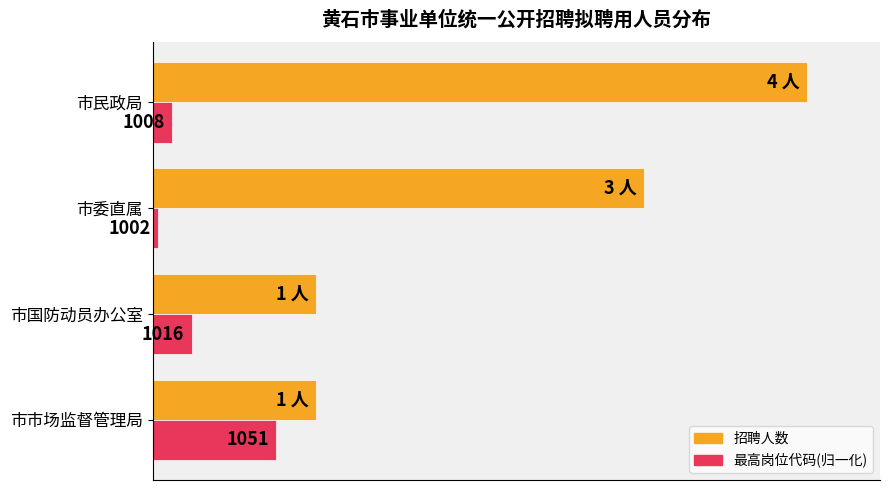

What are all the series names shown in the legend?

招聘人数, 最高岗位代码(归一化)